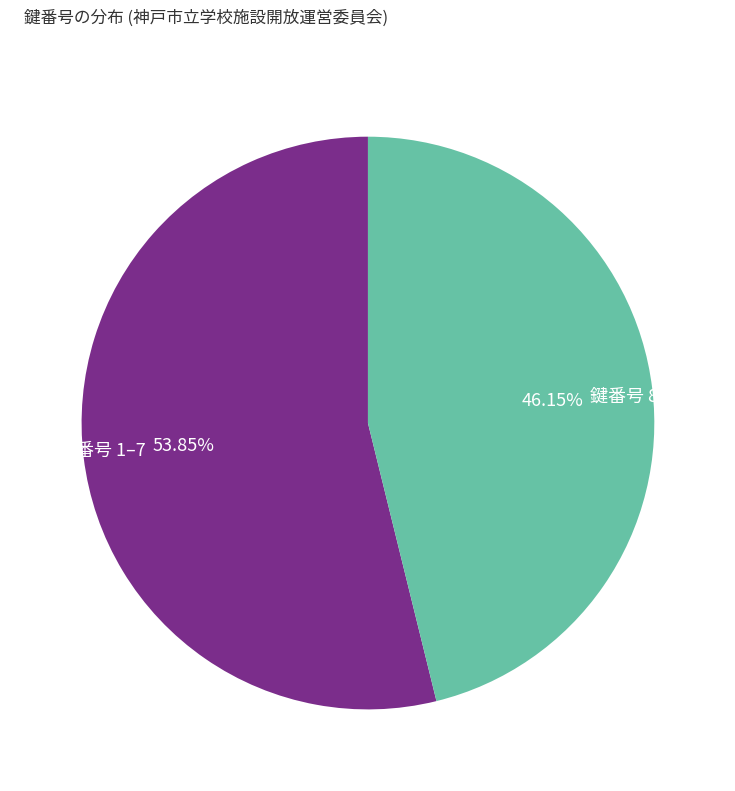

Approximately how many times larger is the value at 鍵番号 1–7 compared to 鍵番号 8–13?

1.2